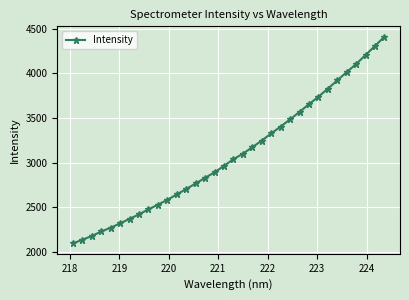

What is the sum of all values?

104952.6